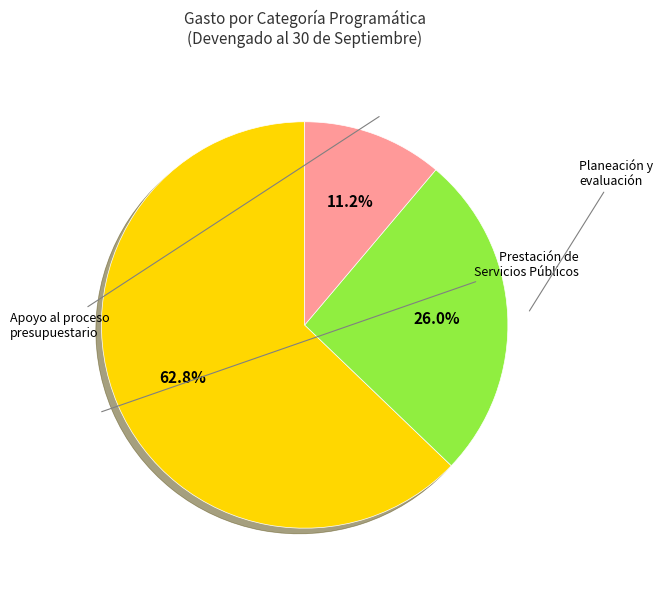

Does any single category account for the majority?

Yes